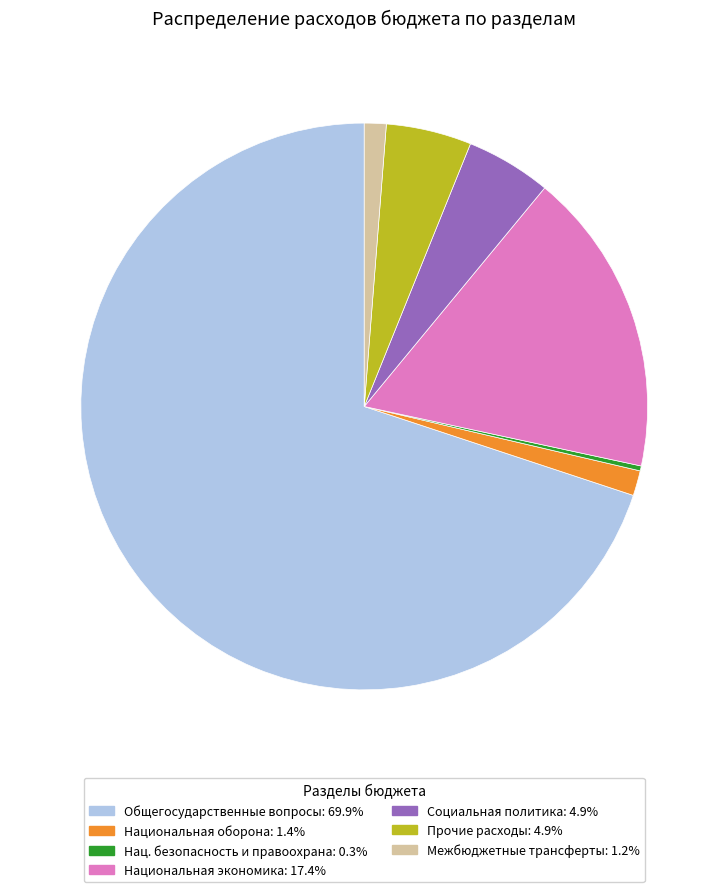

Does any single category account for the majority?

Yes